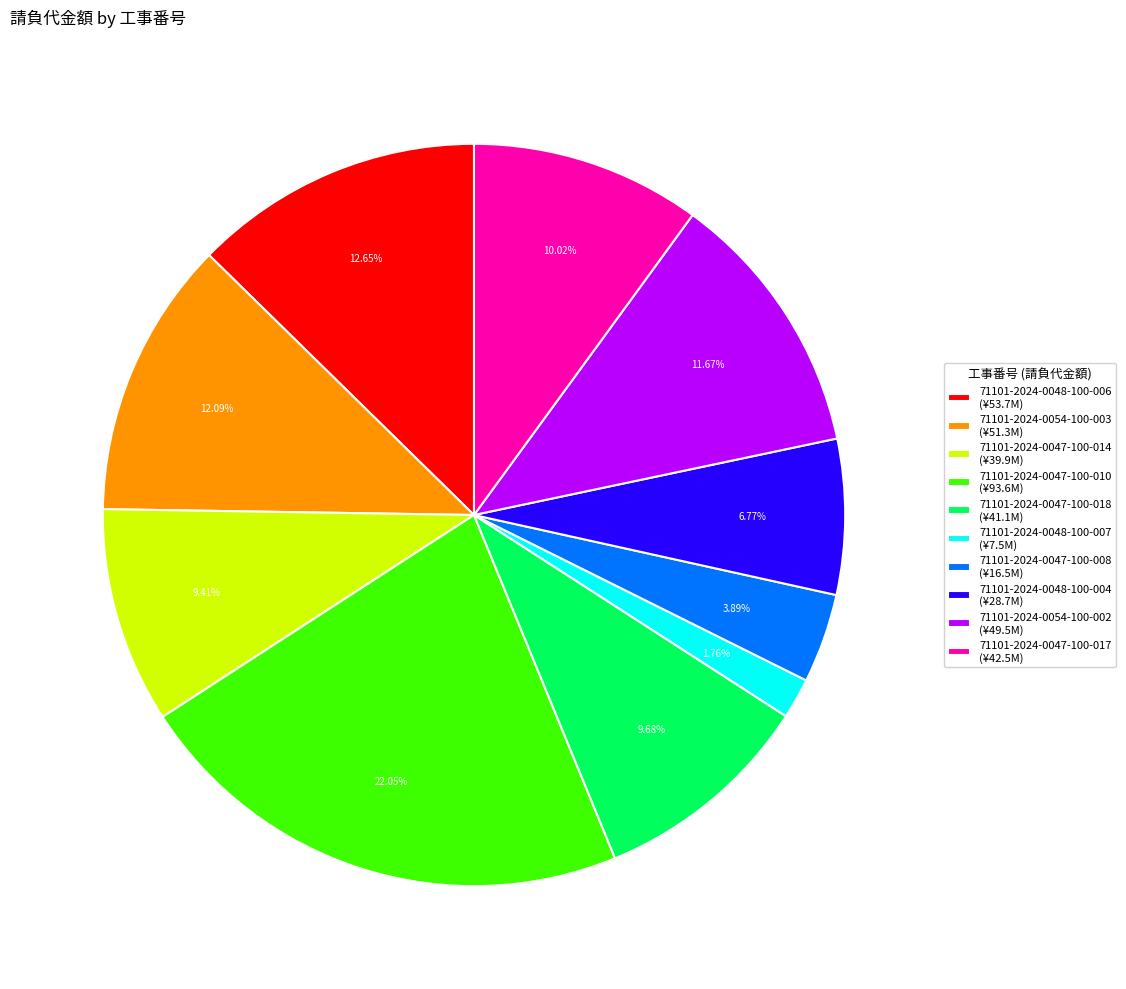

To the nearest percent, what portion does 71101-2024-0048-100-007 represent?

2%